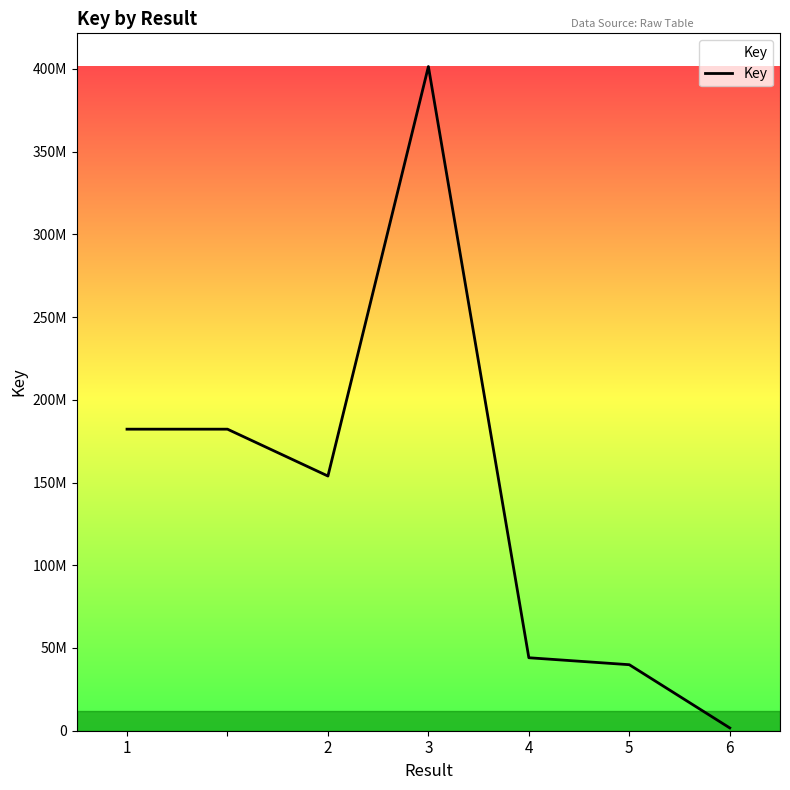

Reading right to left, list all the values displayed in this chart.

1687566	39902065	44108399	401437135	153934635	182255671	182255671